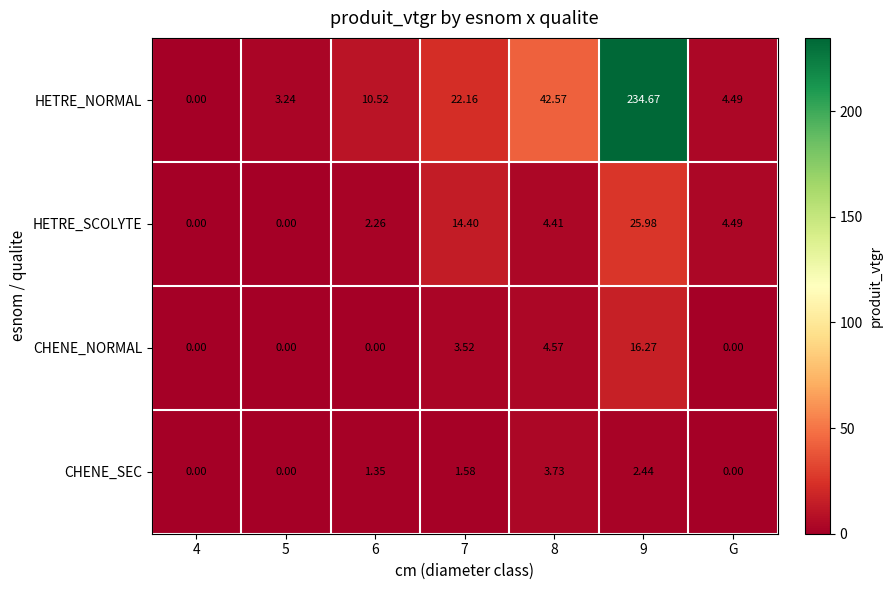

Rank the series at 6 from lowest to highest value.

CHENE_NORMAL, CHENE_SEC, HETRE_SCOLYTE, HETRE_NORMAL